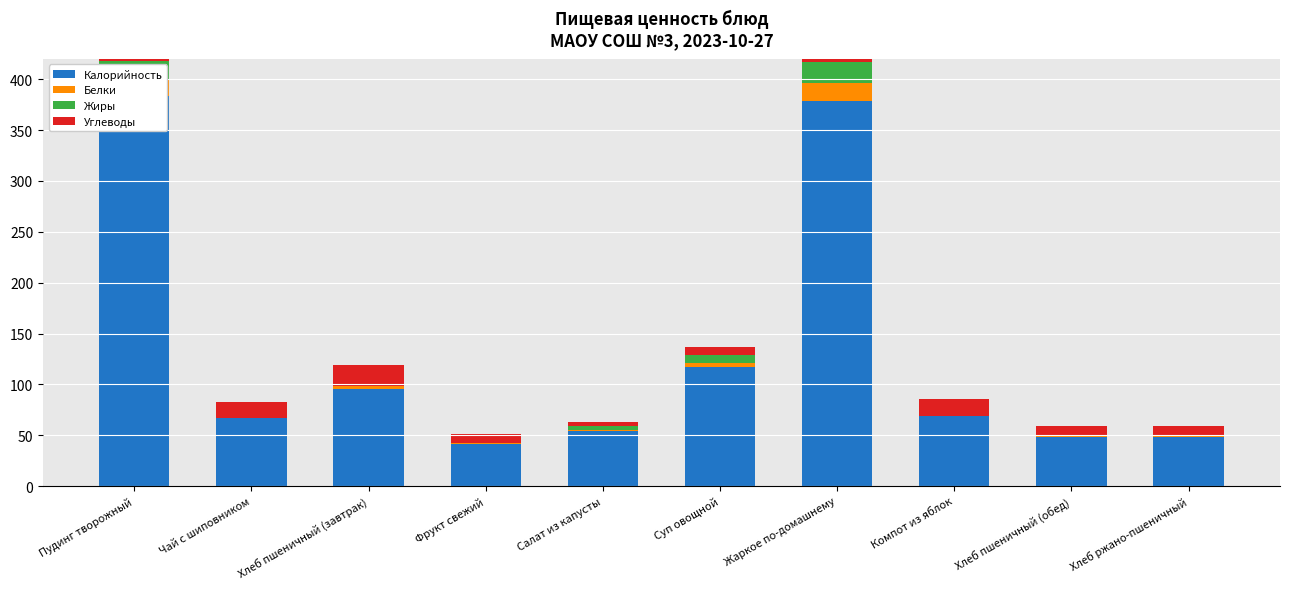

At how many categories does at least one series exceed 300?

2